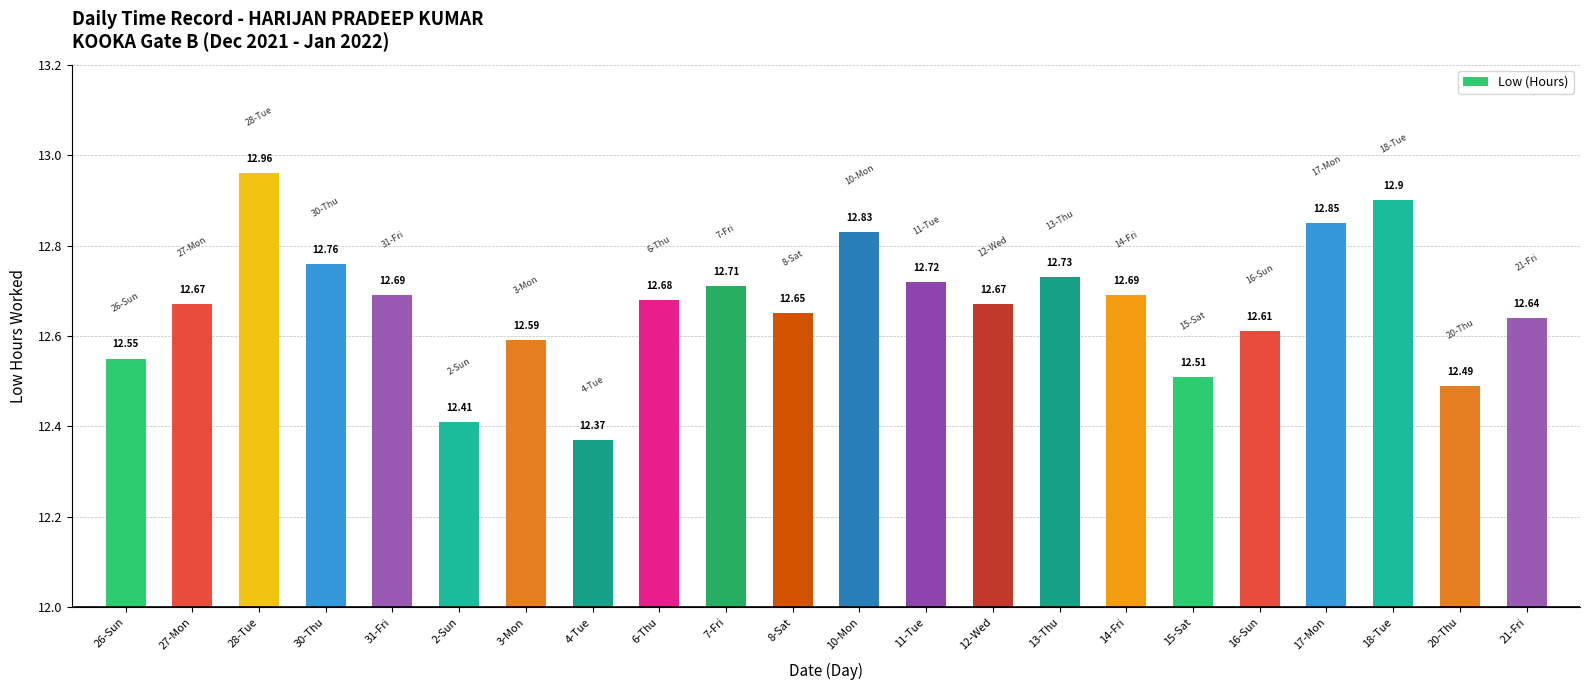

The value at 27-Mon is 12.7. True or false?

True